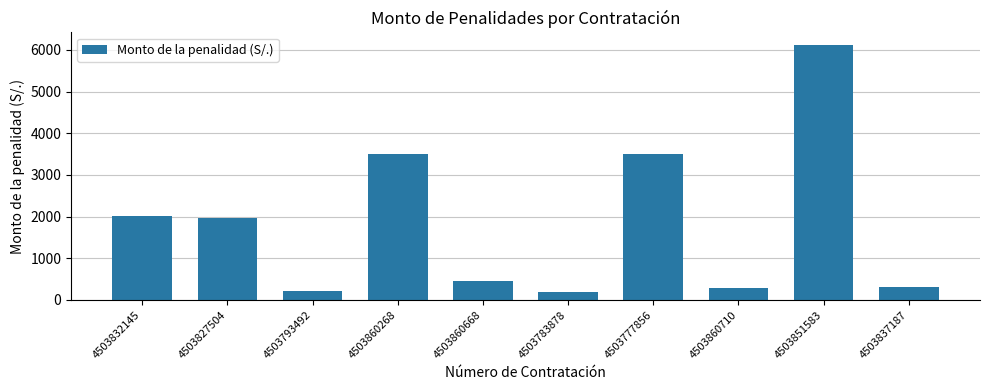

Which has a higher value, 4503837187 or 4503827504?

4503827504